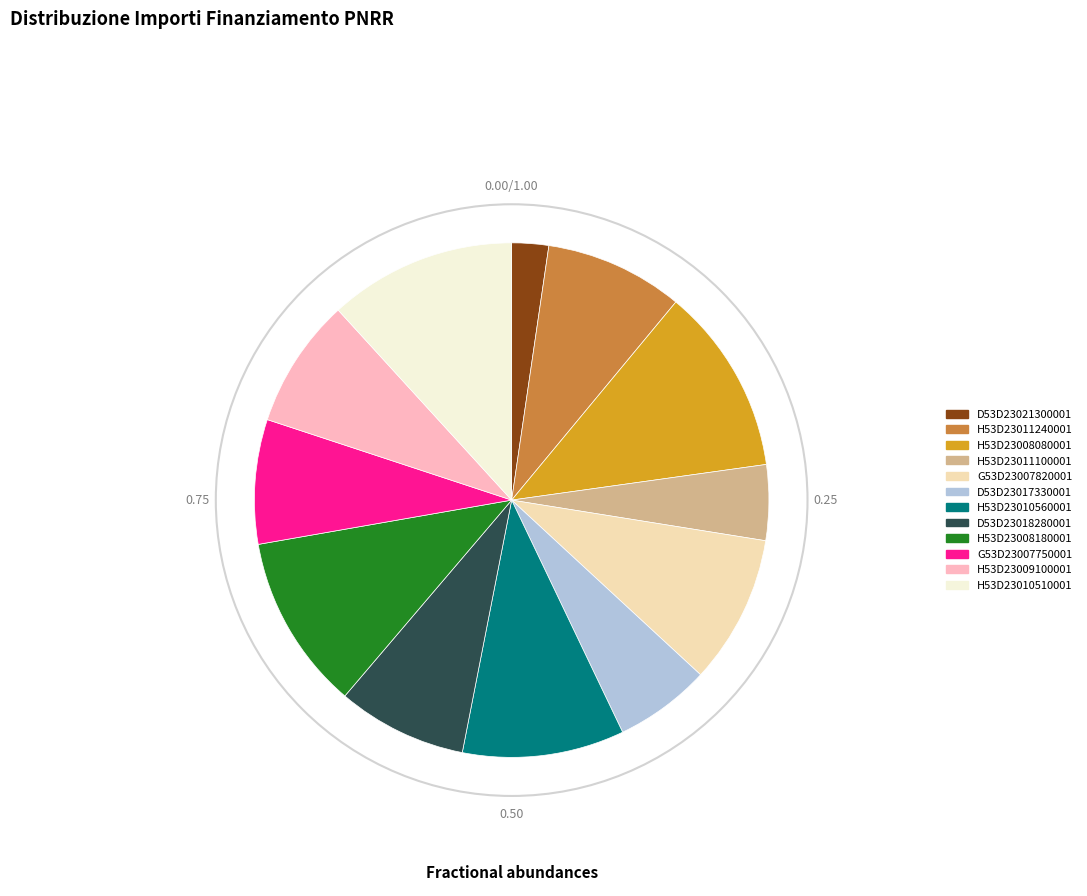

Count the number of slices in the pie.

12